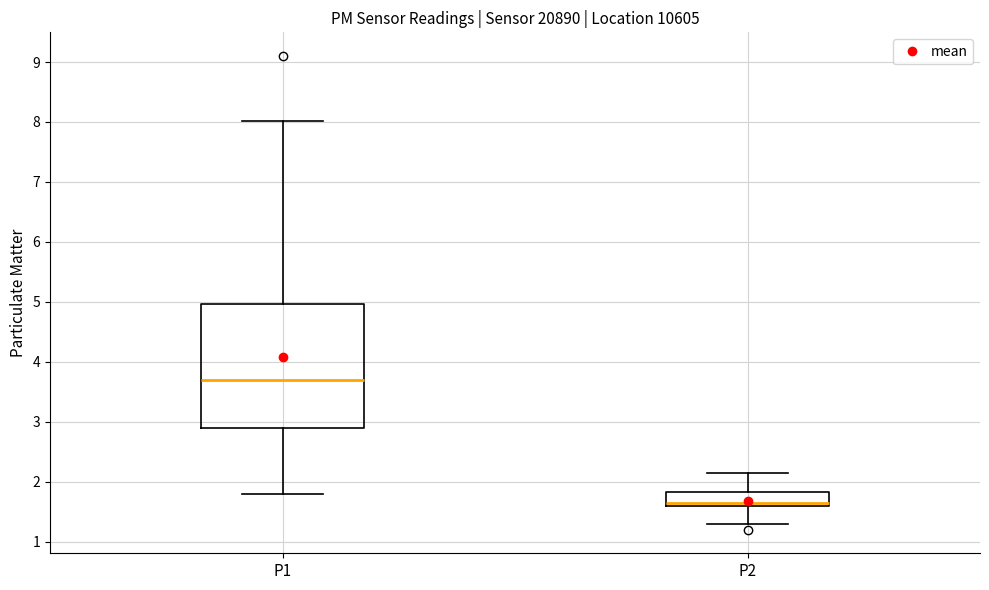

Which box is the tallest, from its lower edge to its upper edge?

P1